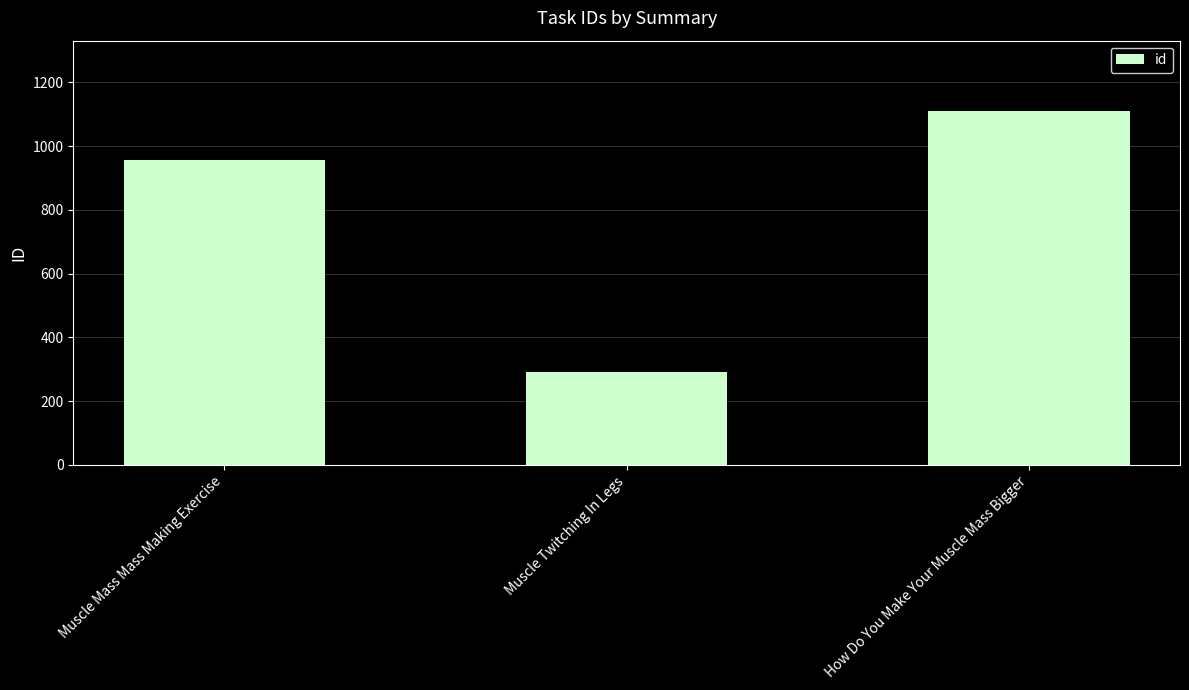

Count the number of categories in the chart.

3